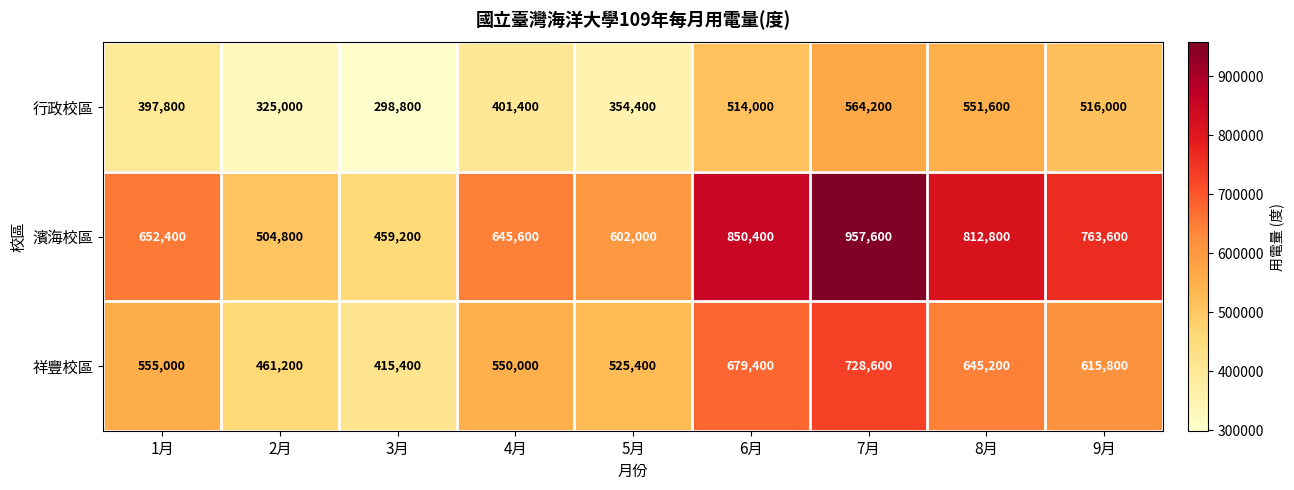

At which category is the sum across all series the highest?

7月